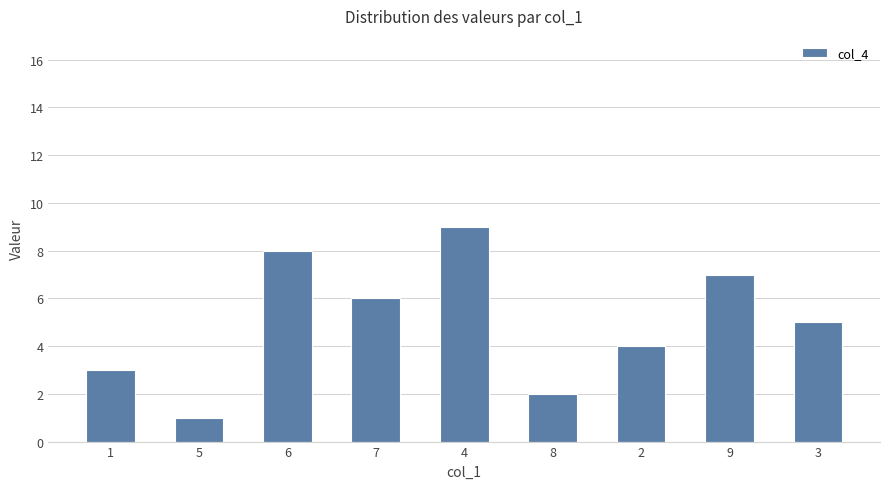

What is the greatest value displayed?

9